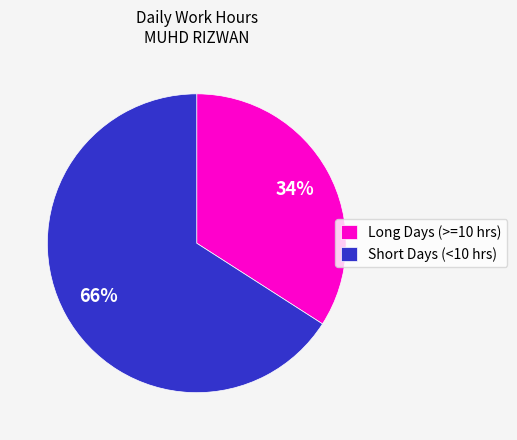

Approximately how many times larger is the value at Short Days (<10 hrs) compared to Long Days (>=10 hrs)?

1.9